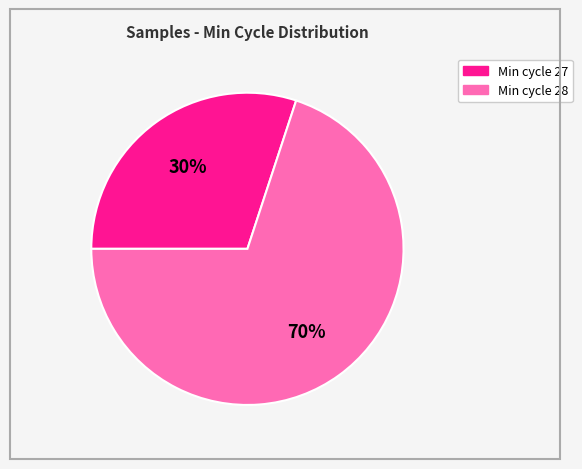

To the nearest percent, what is the difference between the largest and smallest slice percentages?

40%